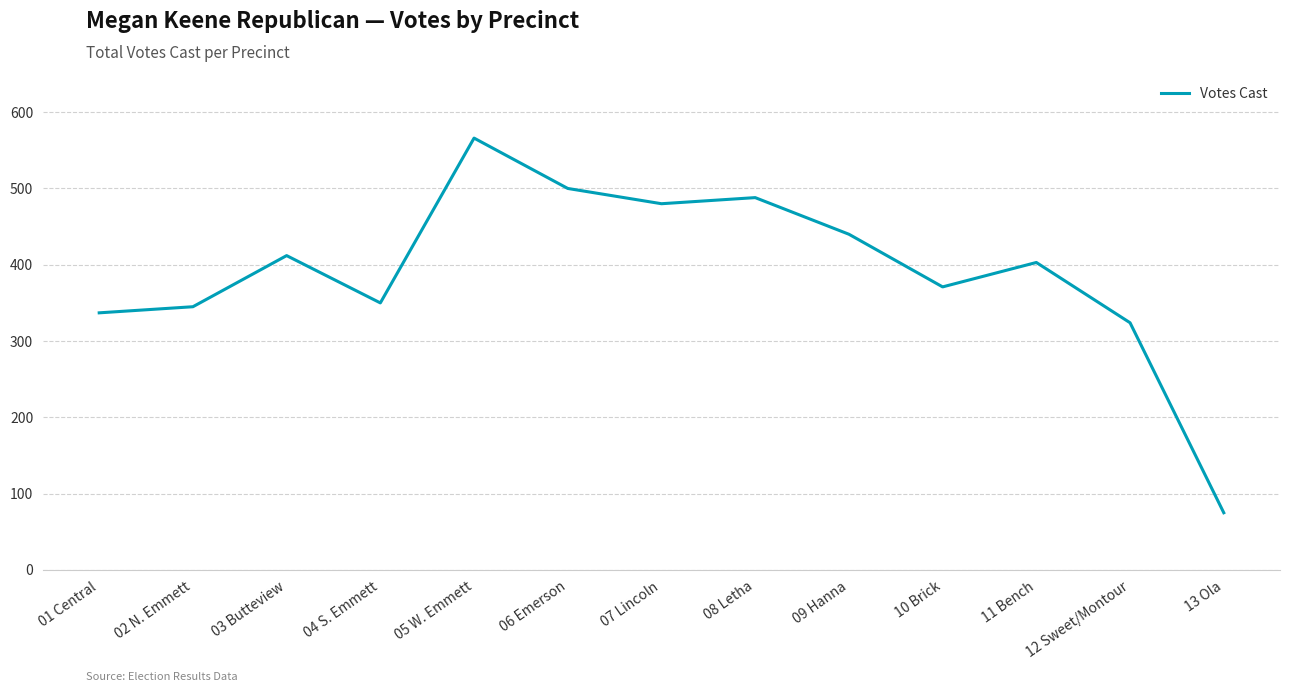

How many interior local valleys (lower than both neighbors) does the data have?

3